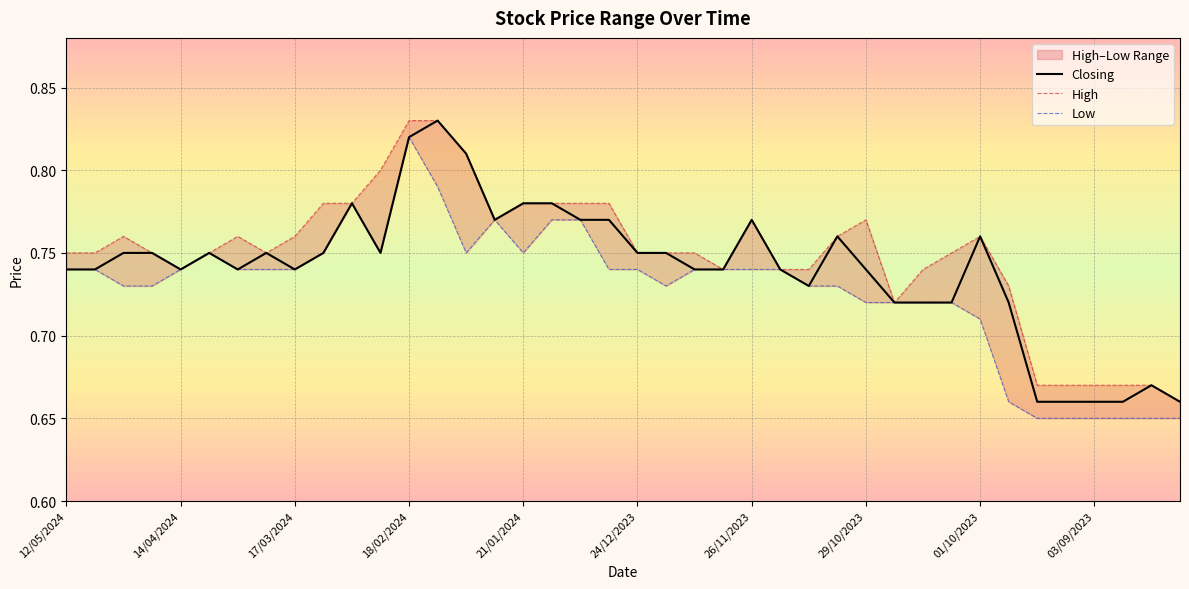

What is the total value across all series at 29/10/2023?

2.2